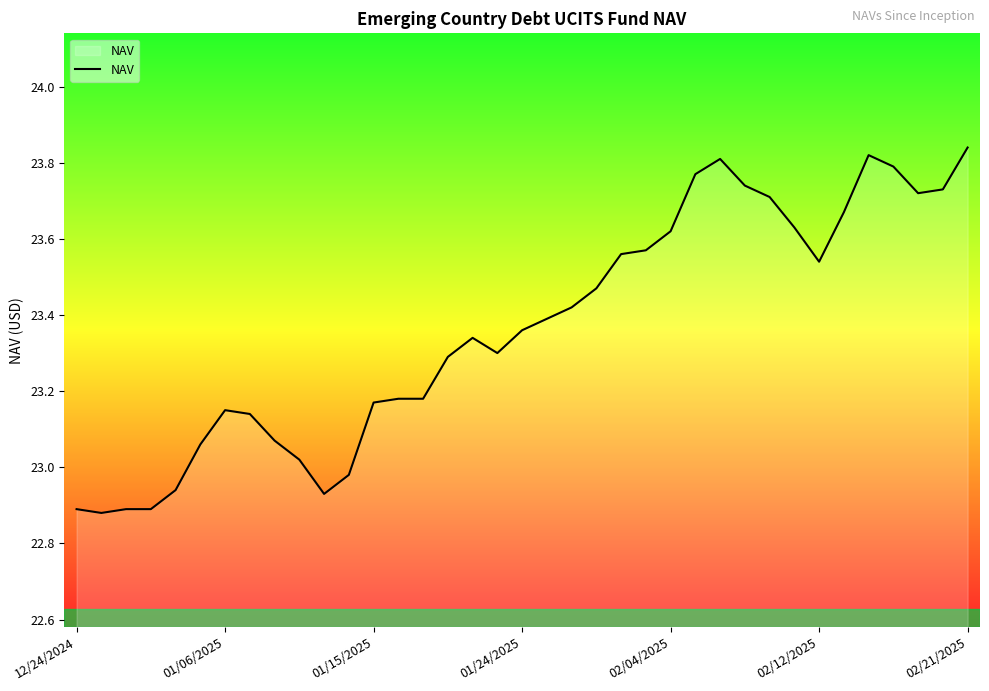

What is the difference between the maximum and minimum values?

1.0